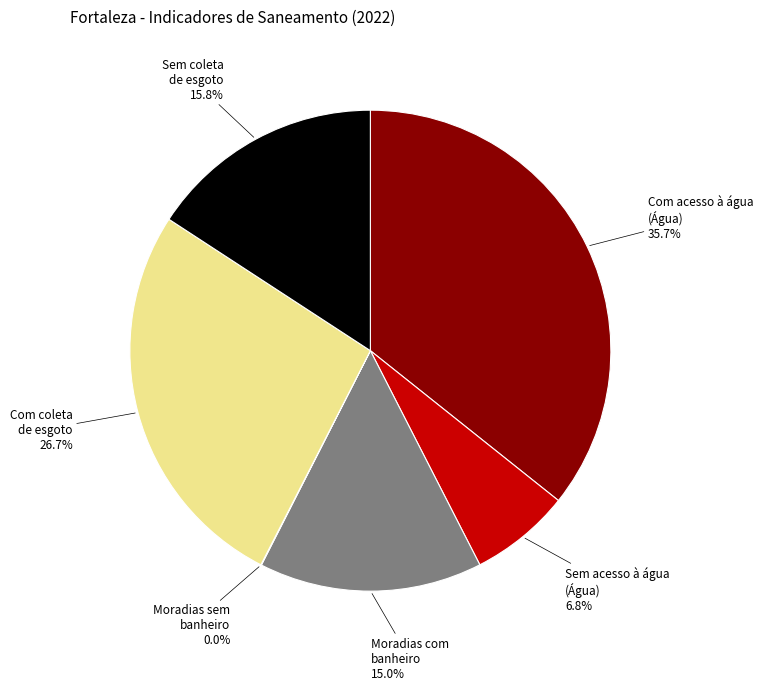

To the nearest percent, what is the difference between the largest and smallest slice percentages?

36%